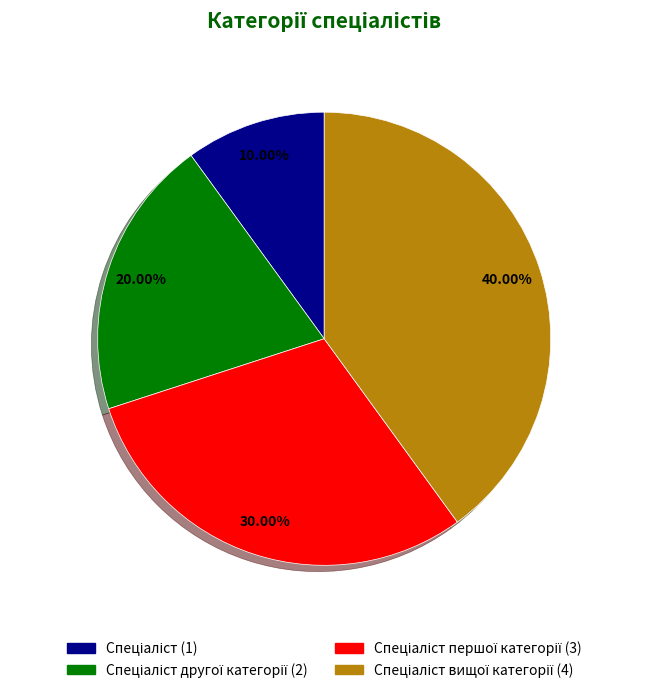

How many slices are in this pie chart?

4